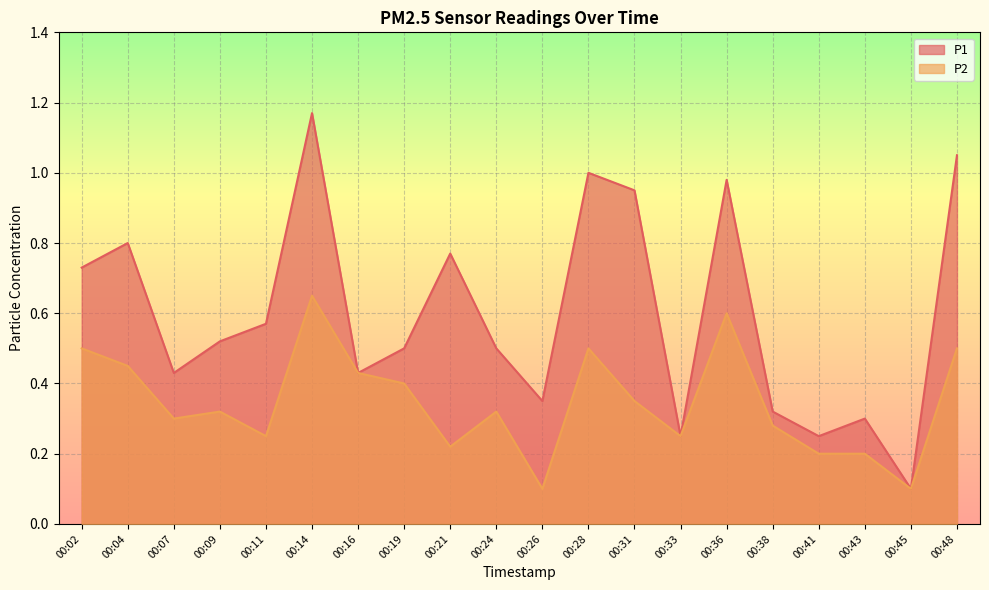

List the series in order of their peak value, lowest first.

P2, P1